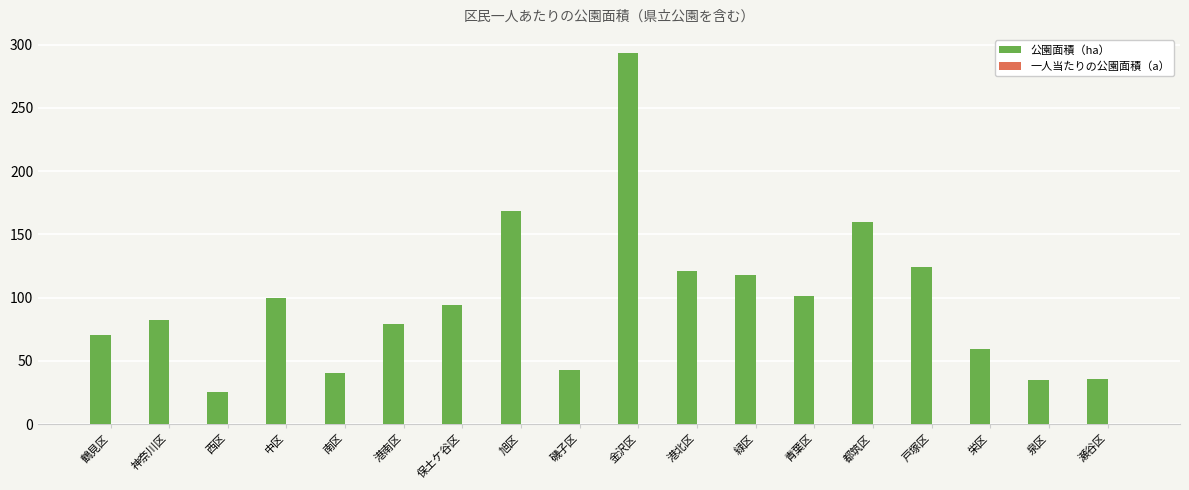

Which series has the largest total across all categories?

公園面積（ha）